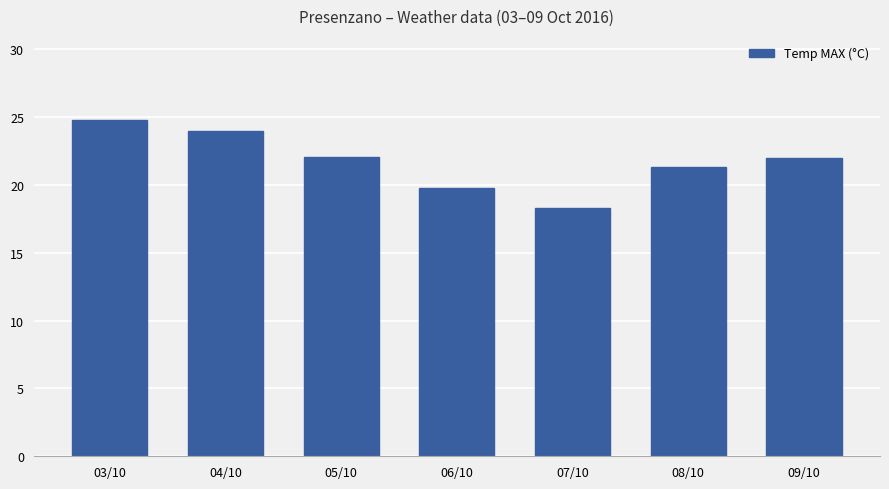

The value at 06/10 is 4.3. True or false?

False